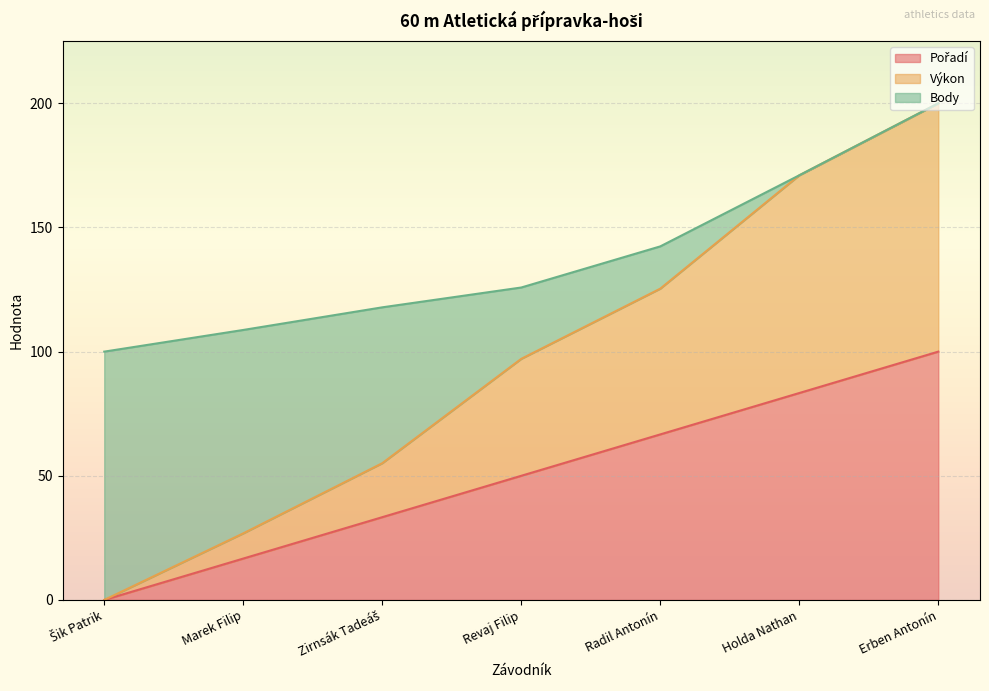

At which category is the sum across all series the highest?

Erben Antonín